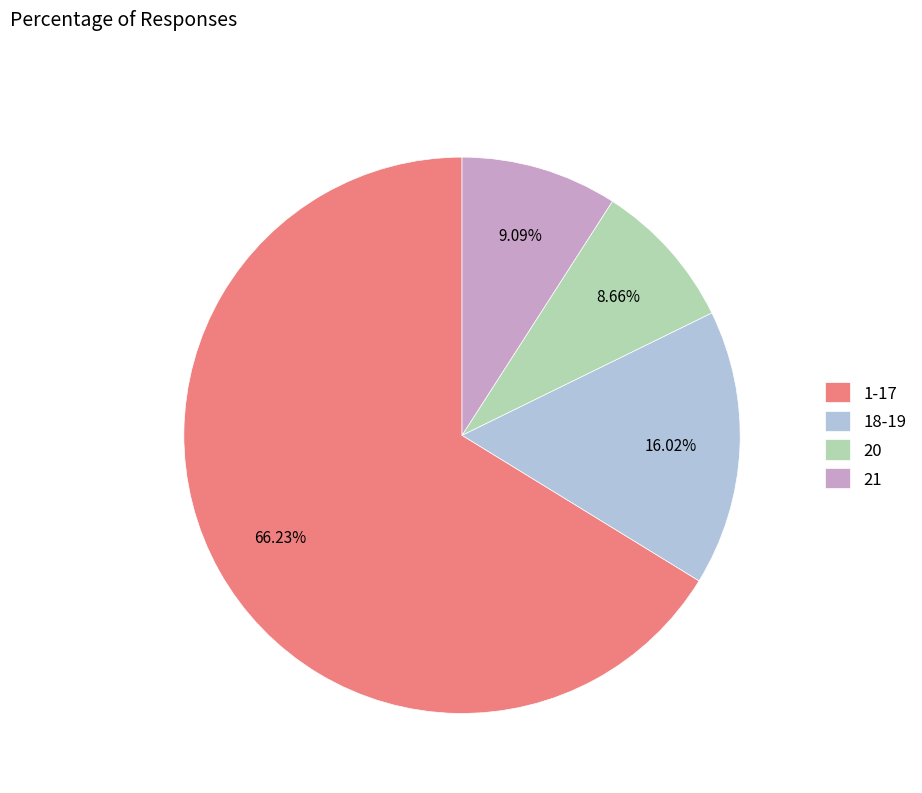

To the nearest percent, what is the difference between the largest and smallest slice percentages?

58%